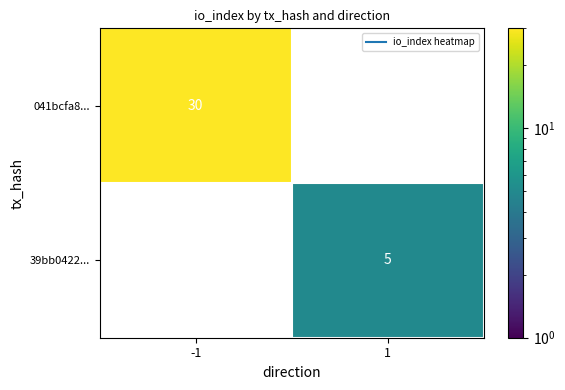

At which label is 041bcfa8... closest to 30?

-1